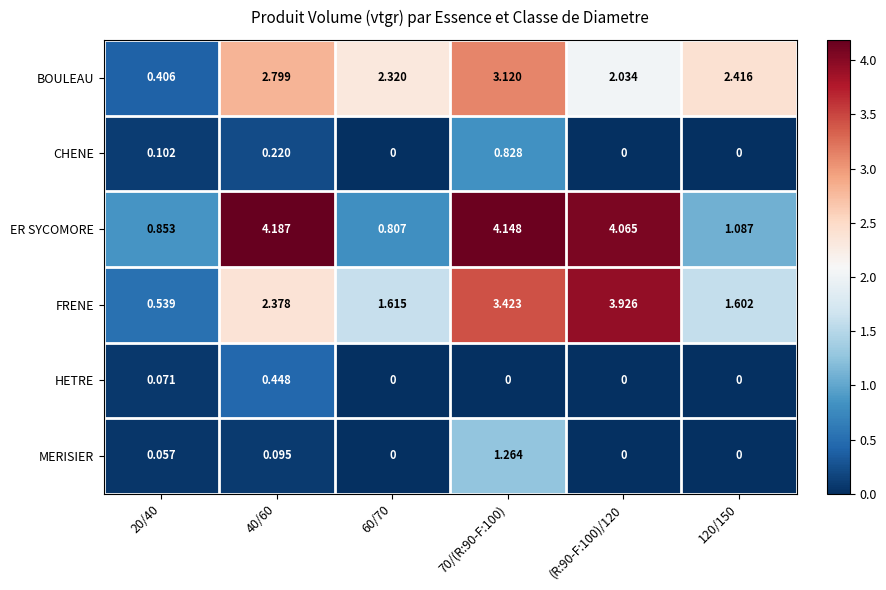

Between 40/60 and (R:90-F:100)/120, which series saw the biggest shift?

FRENE